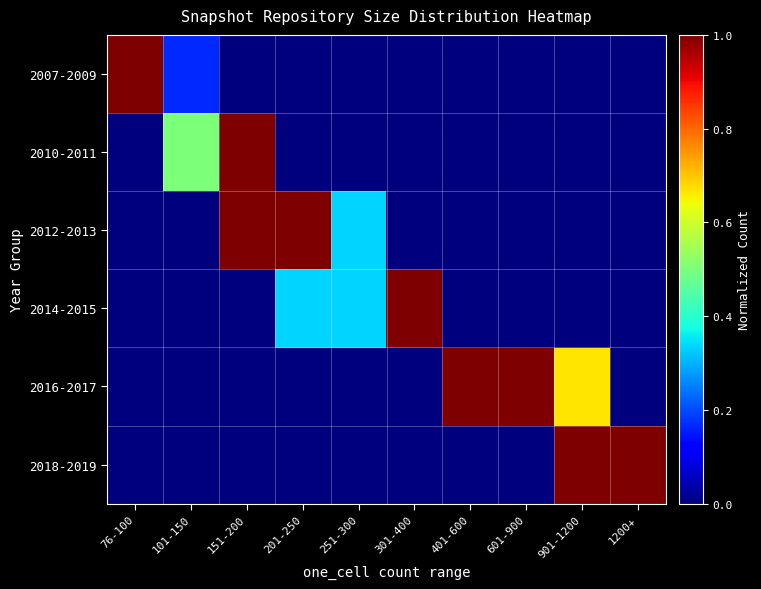

Reading left to right, what are all the values shown in this chart?

2007-2009: 76-100=1.0	101-150=0.2	151-200=0.0	201-250=0.0	251-300=0.0	301-400=0.0	401-600=0.0	601-900=0.0	901-1200=0.0	1200+=0.0
2010-2011: 76-100=0.0	101-150=0.5	151-200=1.0	201-250=0.0	251-300=0.0	301-400=0.0	401-600=0.0	601-900=0.0	901-1200=0.0	1200+=0.0
2012-2013: 76-100=0.0	101-150=0.0	151-200=1.0	201-250=1.0	251-300=0.3	301-400=0.0	401-600=0.0	601-900=0.0	901-1200=0.0	1200+=0.0
2014-2015: 76-100=0.0	101-150=0.0	151-200=0.0	201-250=0.3	251-300=0.3	301-400=1.0	401-600=0.0	601-900=0.0	901-1200=0.0	1200+=0.0
2016-2017: 76-100=0.0	101-150=0.0	151-200=0.0	201-250=0.0	251-300=0.0	301-400=0.0	401-600=1.0	601-900=1.0	901-1200=0.7	1200+=0.0
2018-2019: 76-100=0.0	101-150=0.0	151-200=0.0	201-250=0.0	251-300=0.0	301-400=0.0	401-600=0.0	601-900=0.0	901-1200=1.0	1200+=1.0